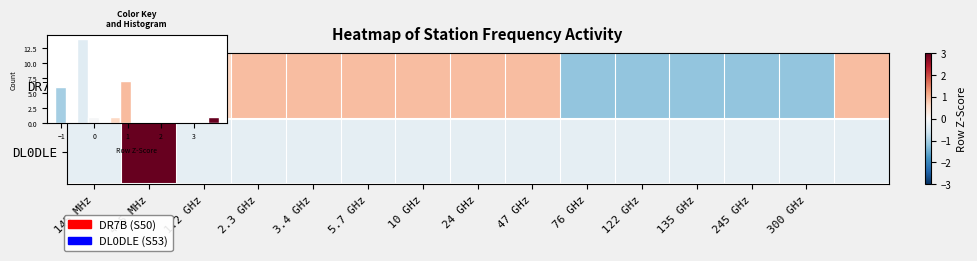

What is the approximate value of DL0DLE at 135 GHz?

-0.3